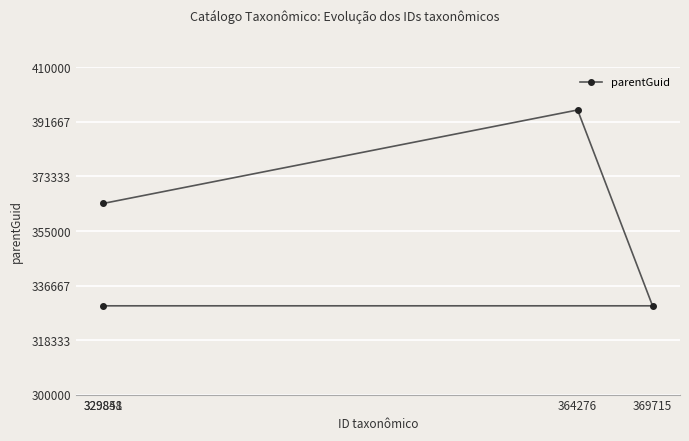

Count the number of categories in the chart.

4